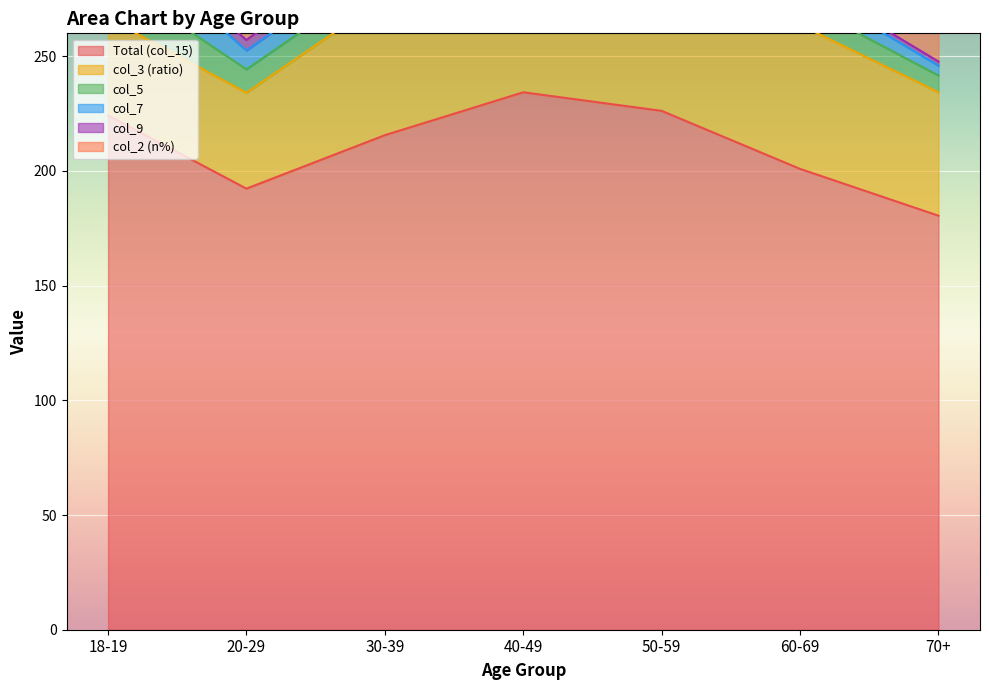

Between 20-29 and 40-49, which series saw the biggest shift?

Total (col_15)